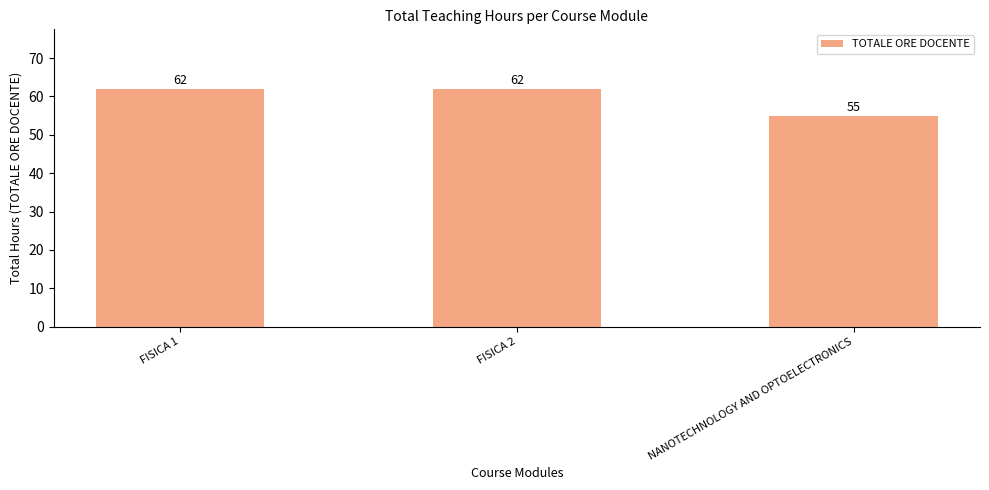

What is the sum of the values at NANOTECHNOLOGY AND OPTOELECTRONICS and FISICA 1?

117